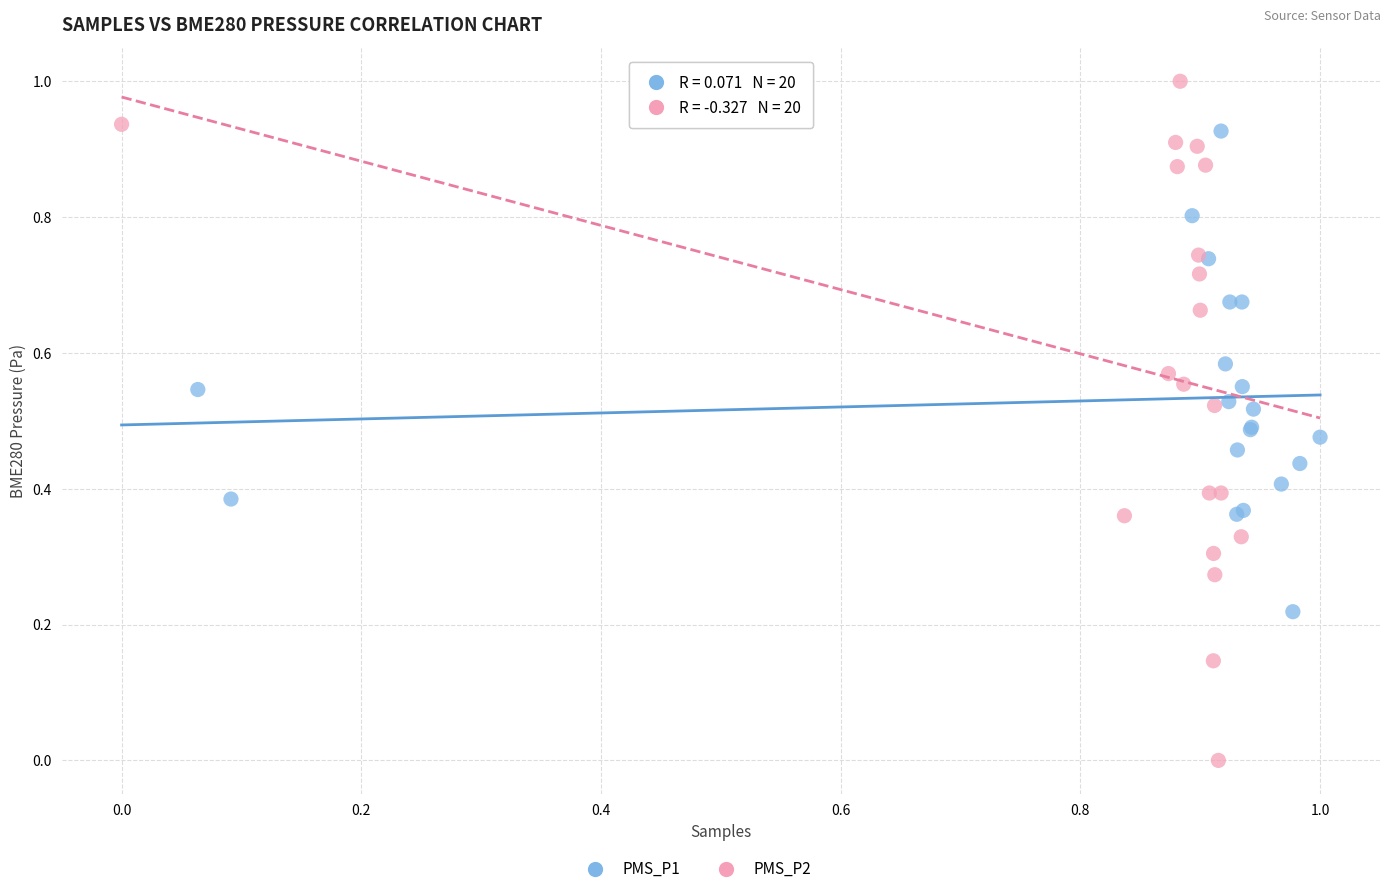

Which series reaches the maximum Y coordinate?

PMS_P2